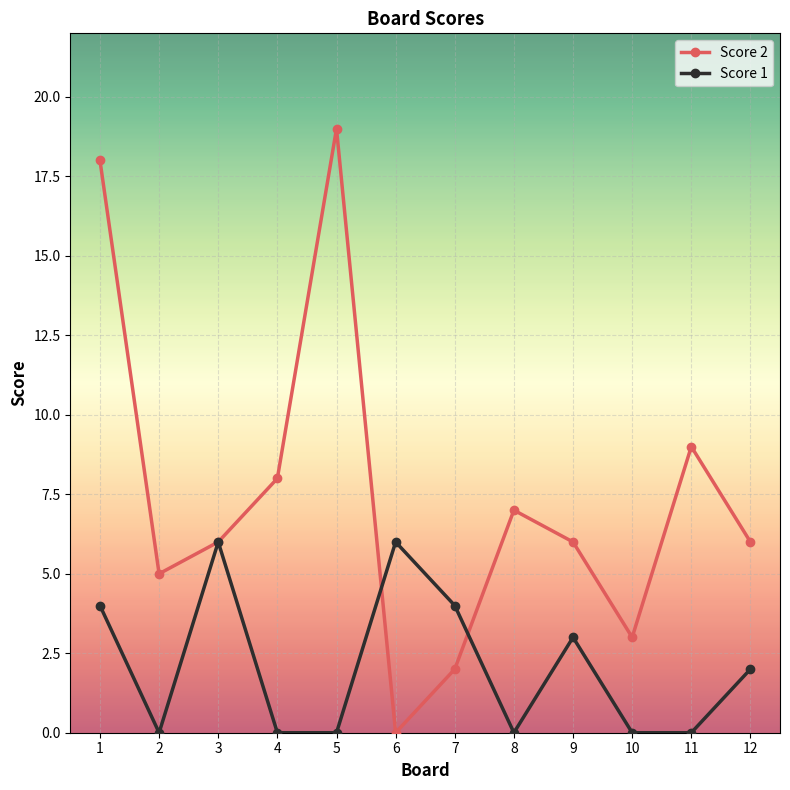

At which label does Score 1 first exceed 2?

1